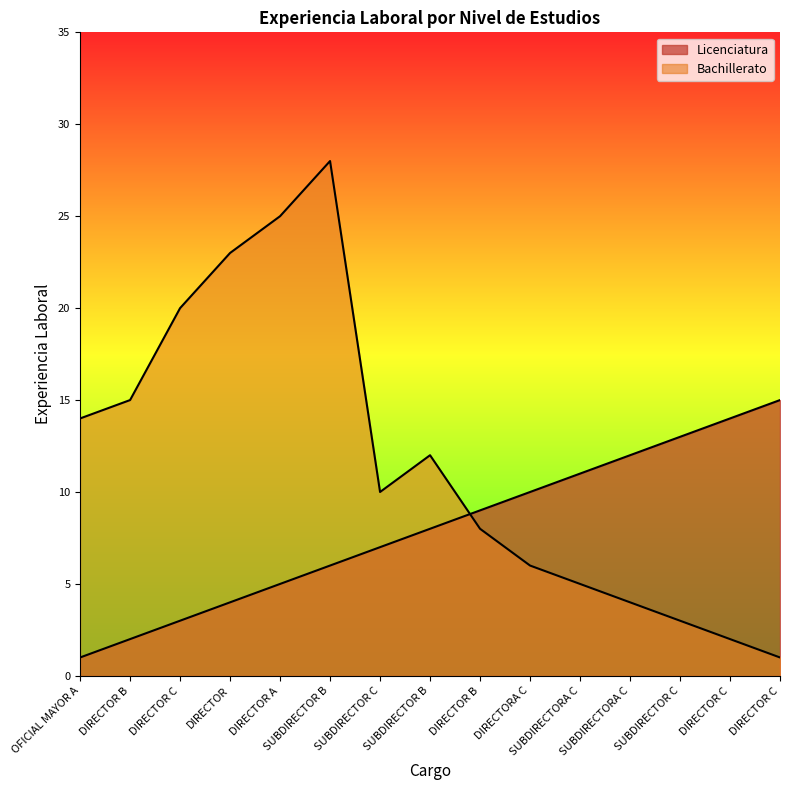

What is the label of the 15th point from the right?

OFICIAL MAYOR A